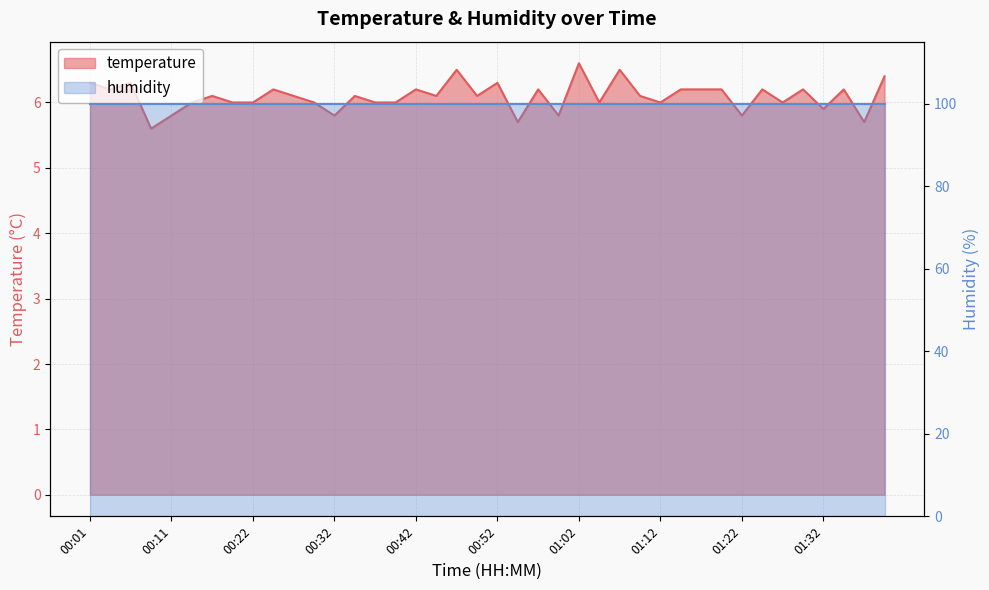

What is the sum of the values at 01:04 and 00:42?

12.2